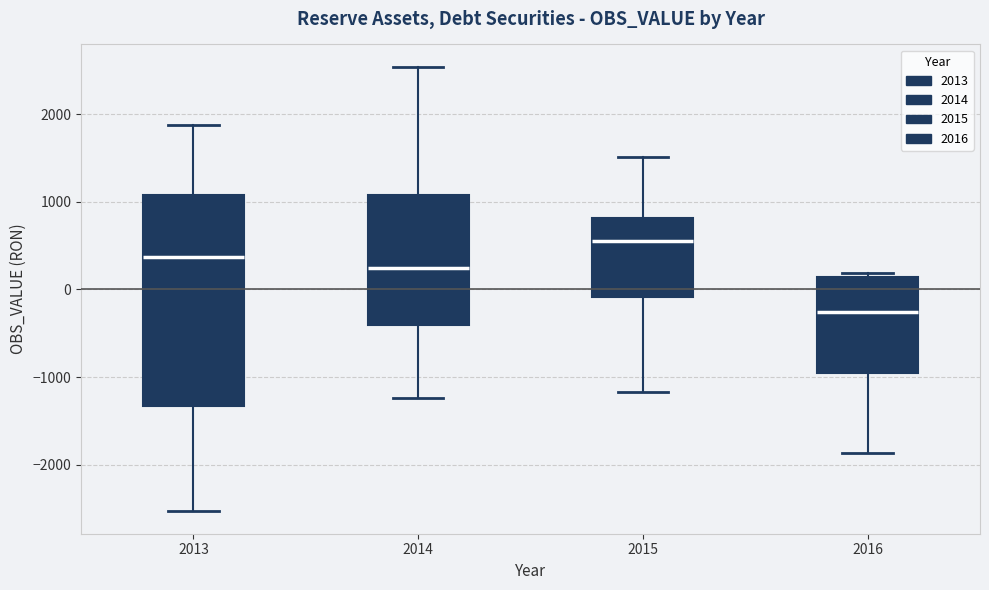

Reading left to right, read every box against the y-axis: the position of its median line, the range the box covers, and the ends of its whiskers. The values are not printed on the chart, so give them approximately, as read against the axis.

2013: median 400, box -1300 to 1100, whiskers -2500 to 1900
2014: median 200, box -400 to 1100, whiskers -1200 to 2500
2015: median 600, box -100 to 800, whiskers -1200 to 1500
2016: median -300, box -1000 to 100, whiskers -1900 to 200